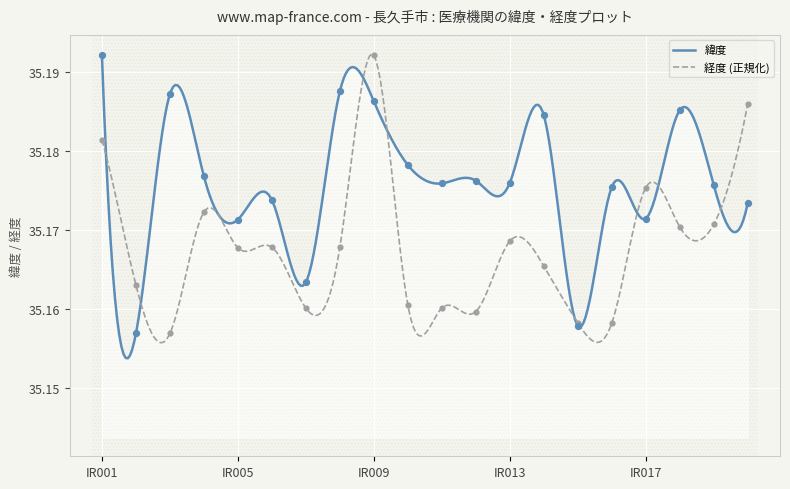

Which series reaches the maximum Y coordinate?

緯度